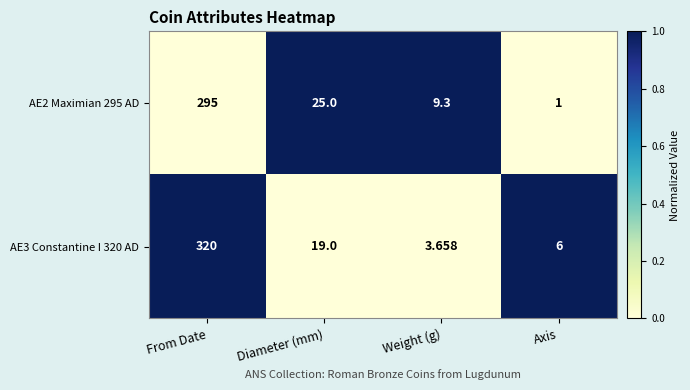

Is the value of AE2 Maximian 295 AD at Axis greater than the value of AE3 Constantine I 320 AD at Weight (g)?

No